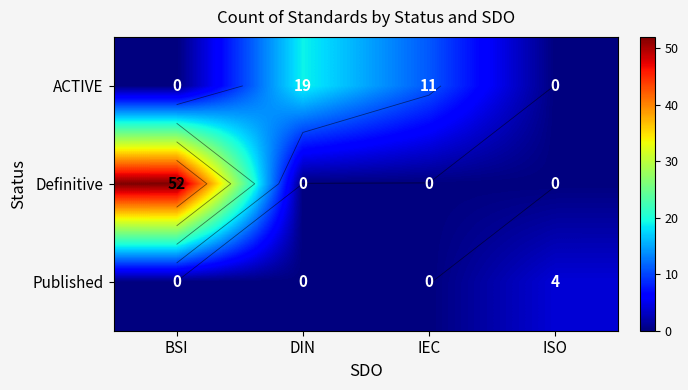

True or false: Definitive has a value of 23 at DIN.

False